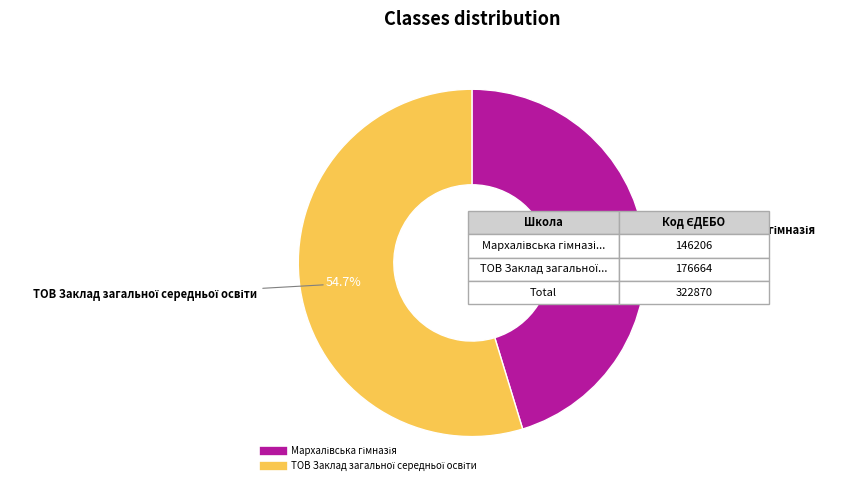

Does any single category account for the majority?

Yes